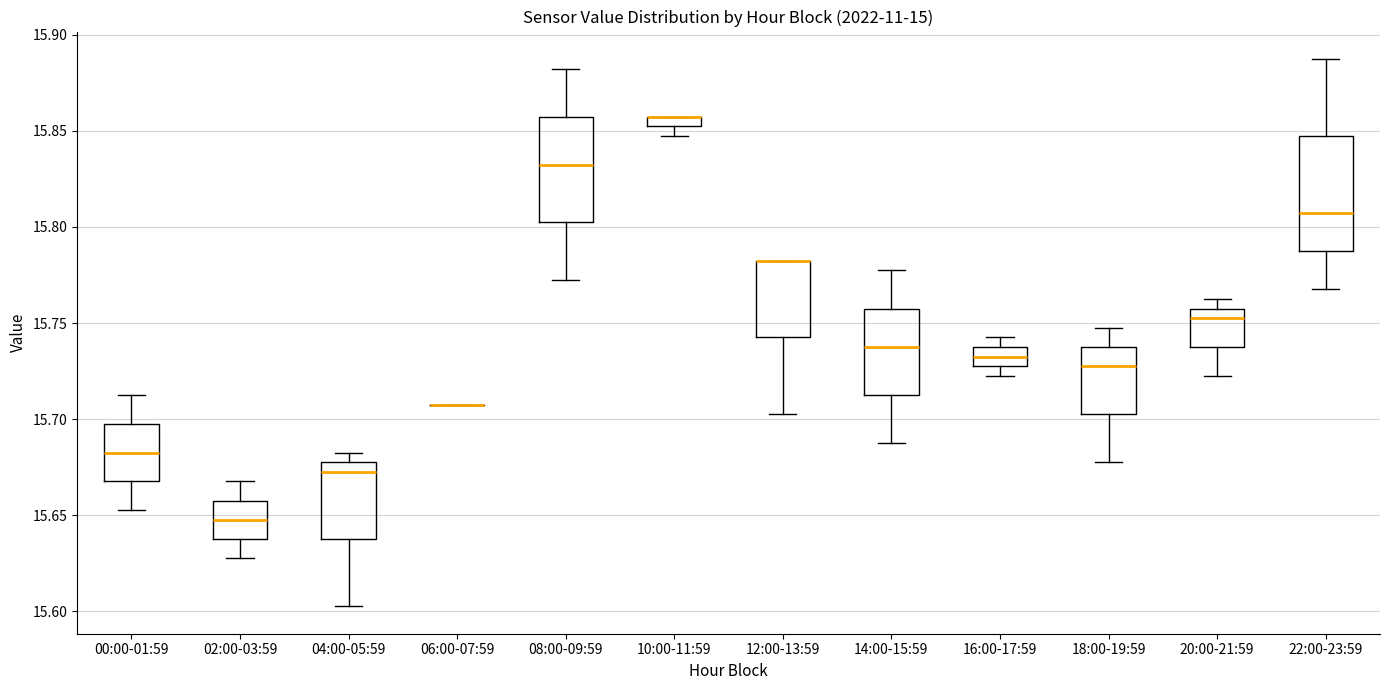

Where is the upper edge of the box for 12:00-13:59 on the y-axis? The values are not printed on the chart, so give them approximately, as read against the axis.

15.785